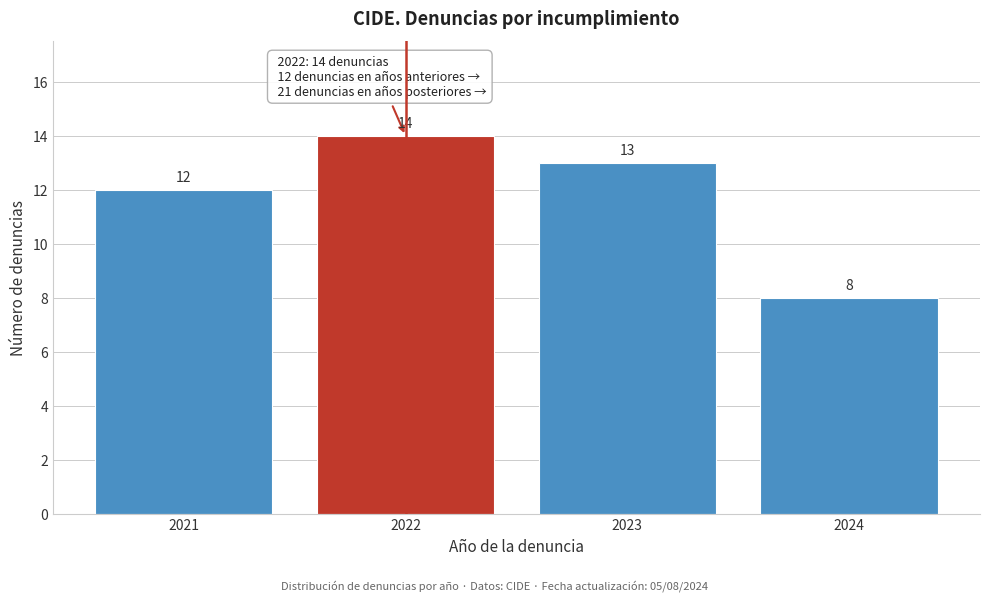

Reading left to right, transcribe all the data shown in this chart.

12	14	13	8